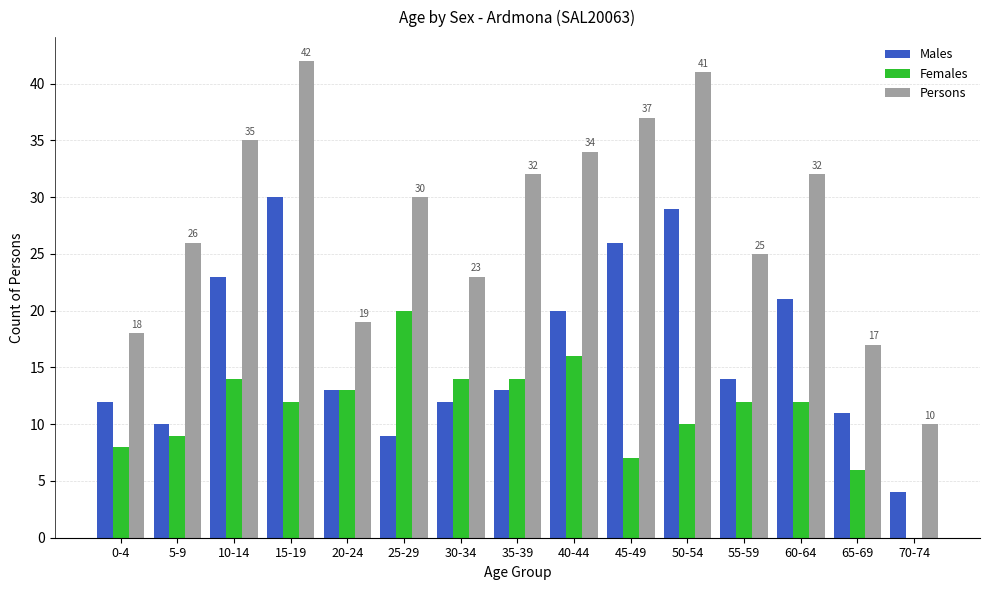

What is the total value across all series at 40-44?

70